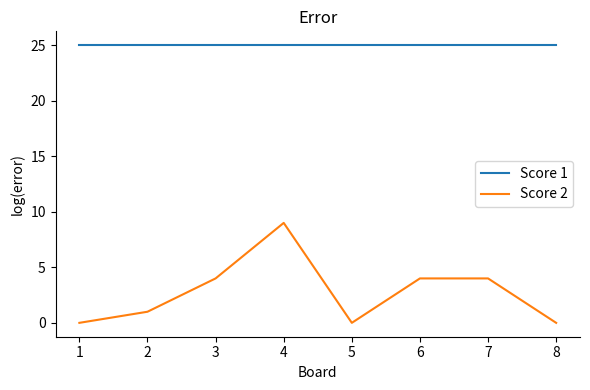

Which series has the largest range (max minus min)?

Score 2